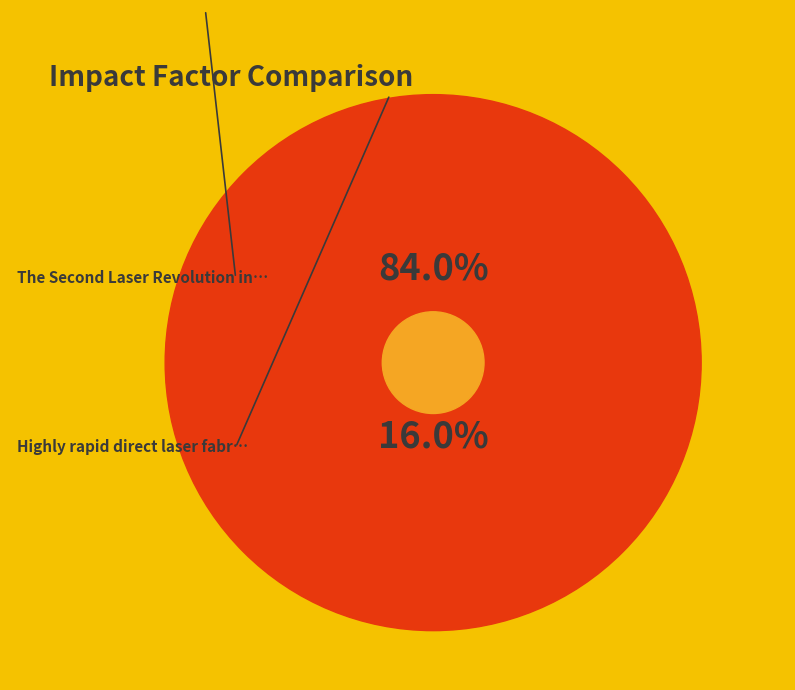

What is the smallest slice in the pie chart?

Highly rapid direct laser fabrication